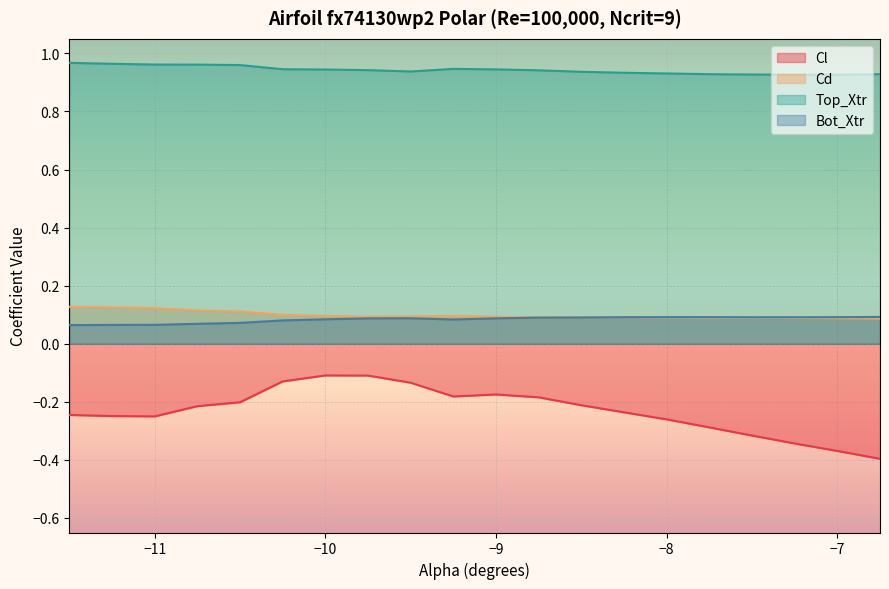

Reading left to right, list all the values displayed in this chart.

Cl: -11.5=-0.2	-11.25=-0.2	-11.0=-0.3	-10.75=-0.2	-10.5=-0.2	-10.25=-0.1	-10.0=-0.1	-9.75=-0.1	-9.5=-0.1	-9.25=-0.2	-9.0=-0.2	-8.75=-0.2	-8.5=-0.2	-8.25=-0.2	-8.0=-0.3	-7.75=-0.3	-7.5=-0.3	-7.25=-0.3	-7.0=-0.4	-6.75=-0.4
Cd: -11.5=0.1	-11.25=0.1	-11.0=0.1	-10.75=0.1	-10.5=0.1	-10.25=0.1	-10.0=0.1	-9.75=0.1	-9.5=0.1	-9.25=0.1	-9.0=0.1	-8.75=0.1	-8.5=0.1	-8.25=0.1	-8.0=0.1	-7.75=0.1	-7.5=0.1	-7.25=0.1	-7.0=0.1	-6.75=0.1
Top_Xtr: -11.5=1.0	-11.25=1.0	-11.0=1.0	-10.75=1.0	-10.5=1.0	-10.25=0.9	-10.0=0.9	-9.75=0.9	-9.5=0.9	-9.25=0.9	-9.0=0.9	-8.75=0.9	-8.5=0.9	-8.25=0.9	-8.0=0.9	-7.75=0.9	-7.5=0.9	-7.25=0.9	-7.0=0.9	-6.75=0.9
Bot_Xtr: -11.5=0.1	-11.25=0.1	-11.0=0.1	-10.75=0.1	-10.5=0.1	-10.25=0.1	-10.0=0.1	-9.75=0.1	-9.5=0.1	-9.25=0.1	-9.0=0.1	-8.75=0.1	-8.5=0.1	-8.25=0.1	-8.0=0.1	-7.75=0.1	-7.5=0.1	-7.25=0.1	-7.0=0.1	-6.75=0.1